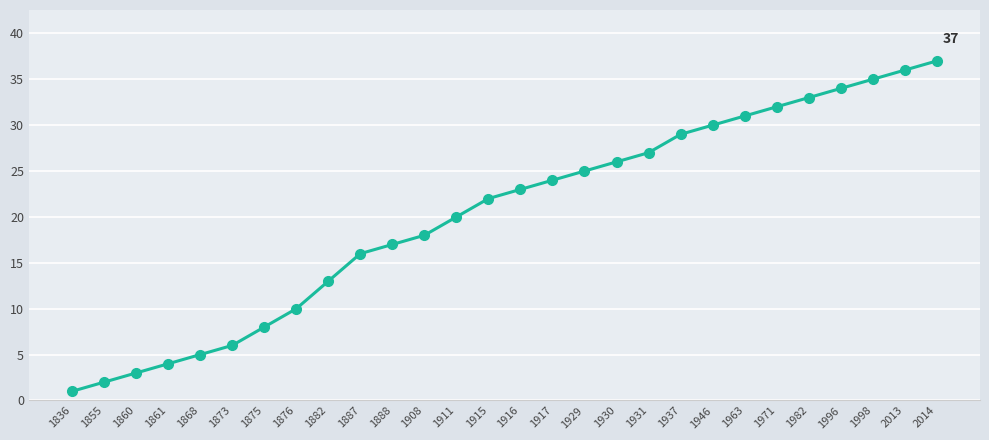

How many data points are less than 23?

14